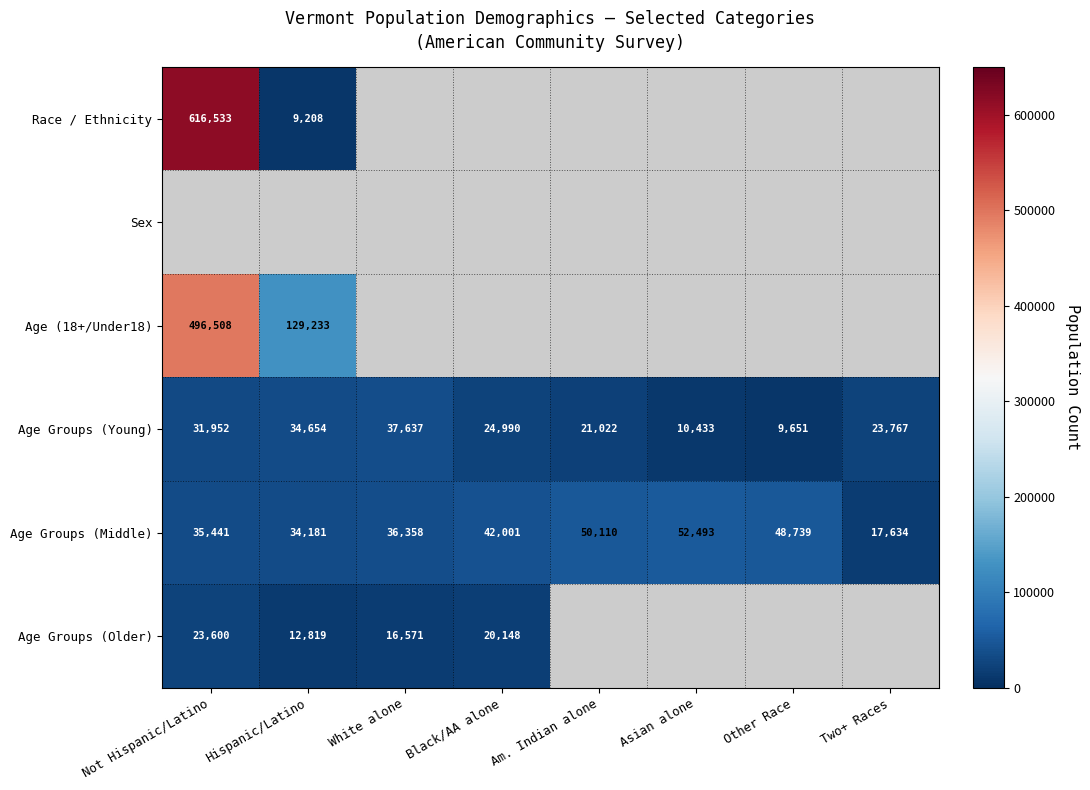

Between Not Hispanic/Latino and Asian alone, which is larger?

Asian alone